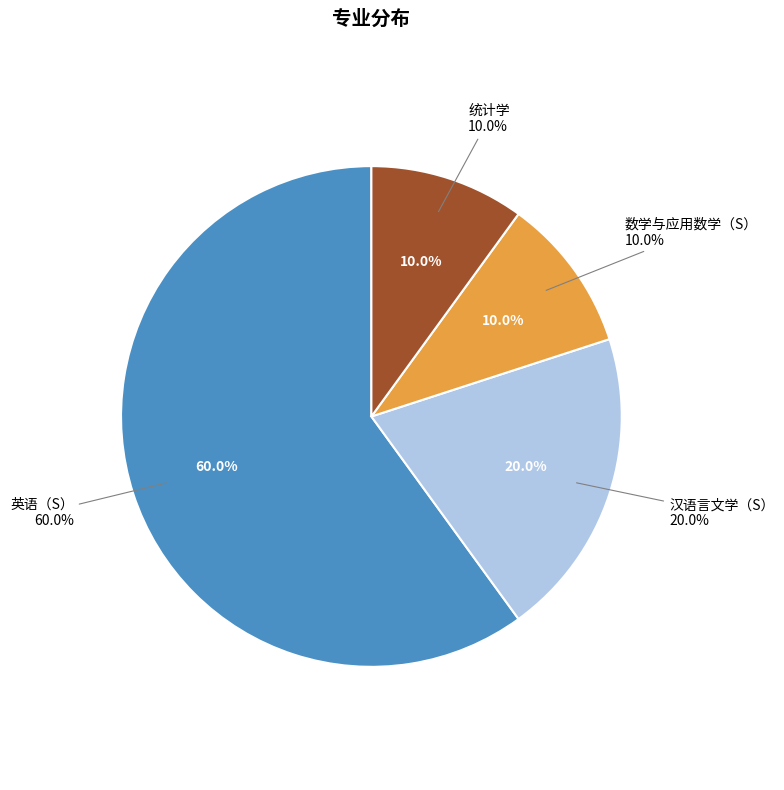

Combined, do 数学与应用数学（S） and 英语（S） account for over 50%?

Yes